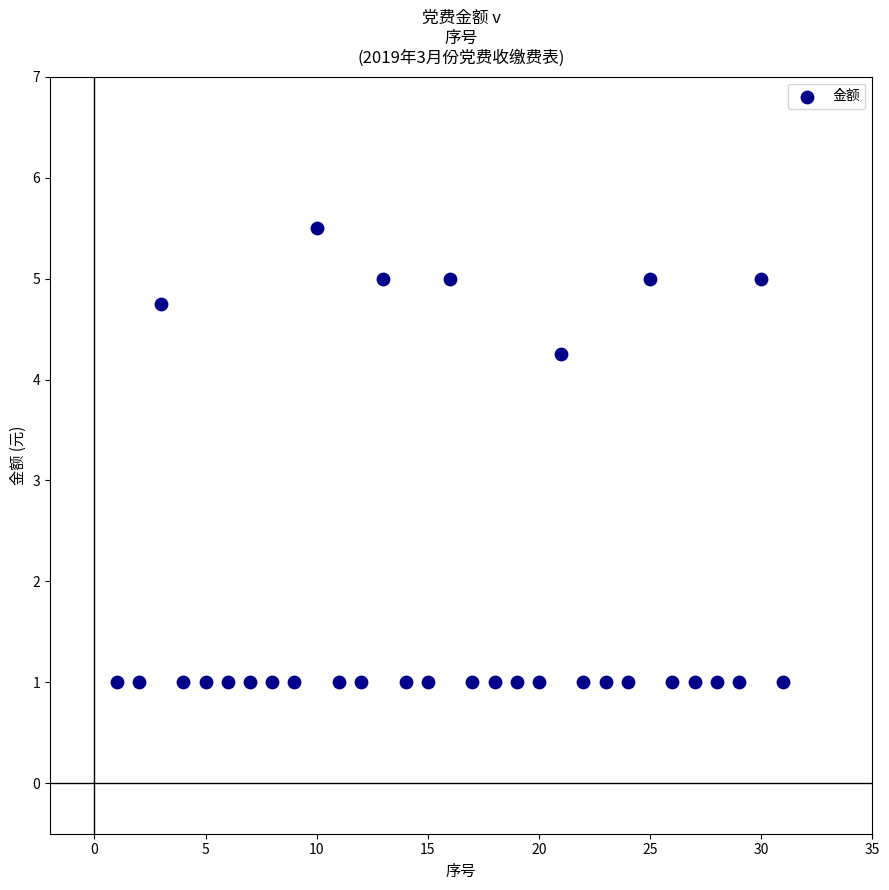

What is the range of X values (max minus min)?

30.0